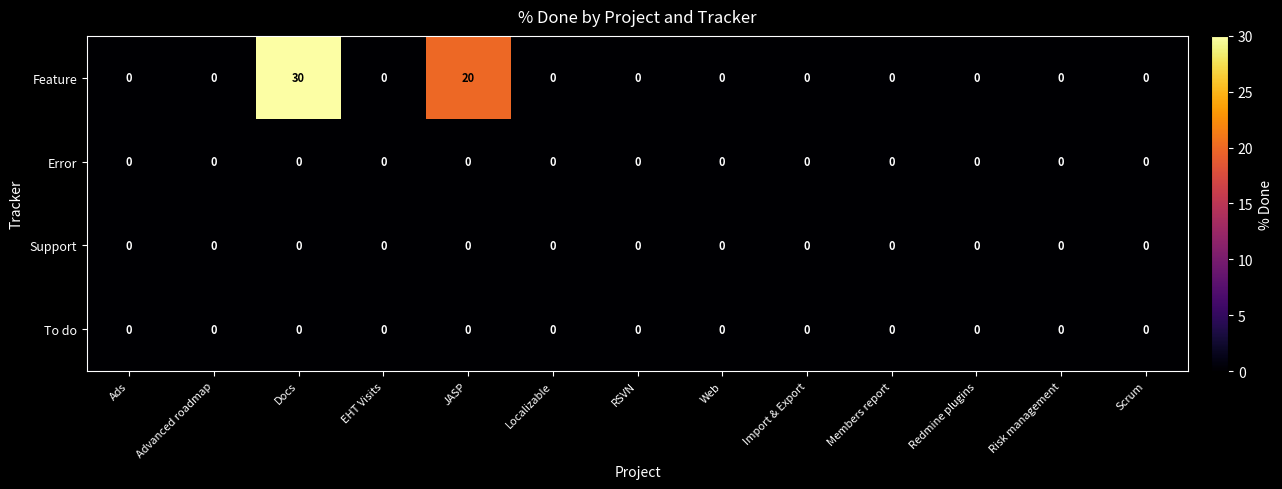

At which label does Feature reach its peak?

Docs